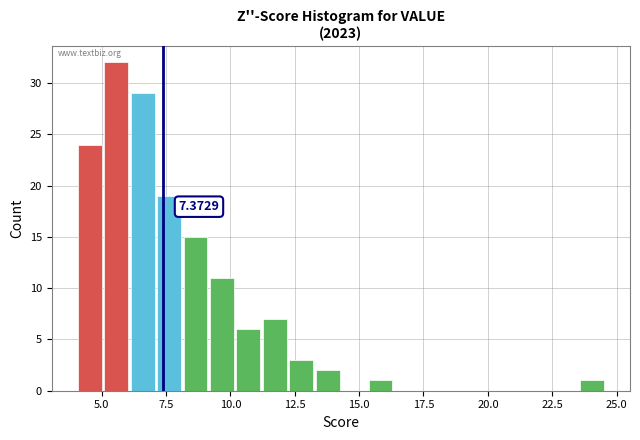

Read against the x-axis, roughly where is the centre of the tallest bar?

5.5